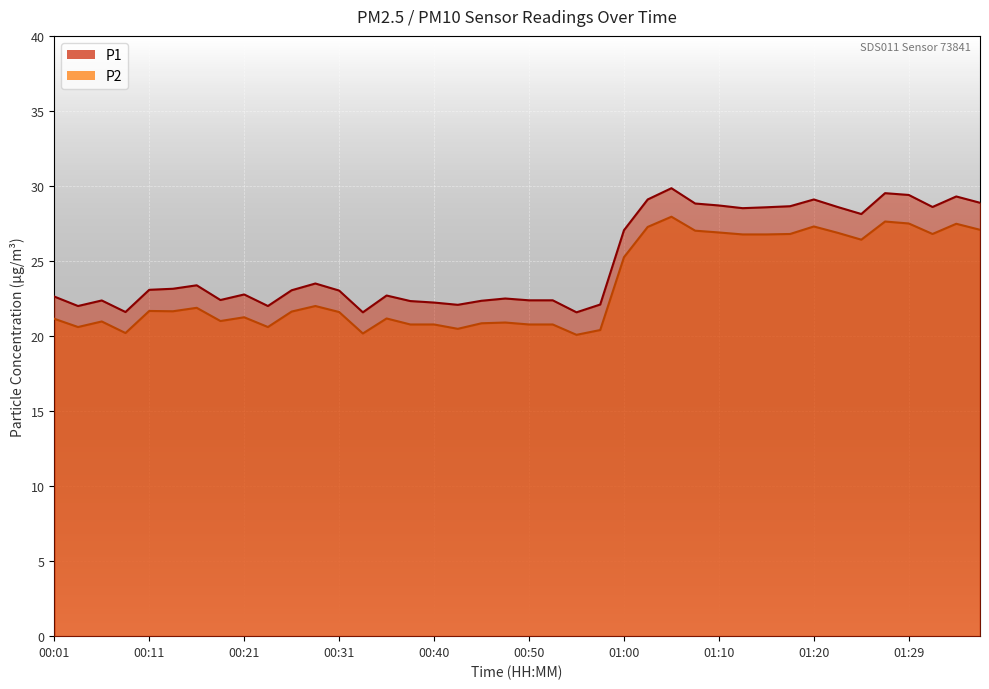

True or false: P2 and P1 cross at least once.

False